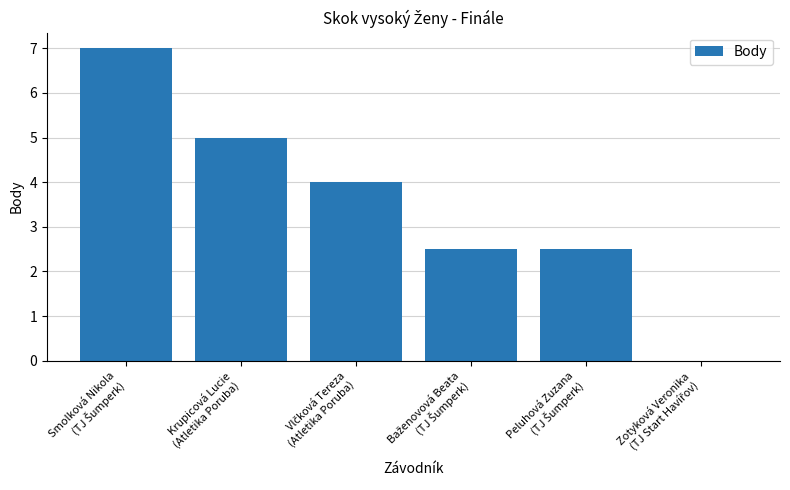

What is the sum of all values?

21.0